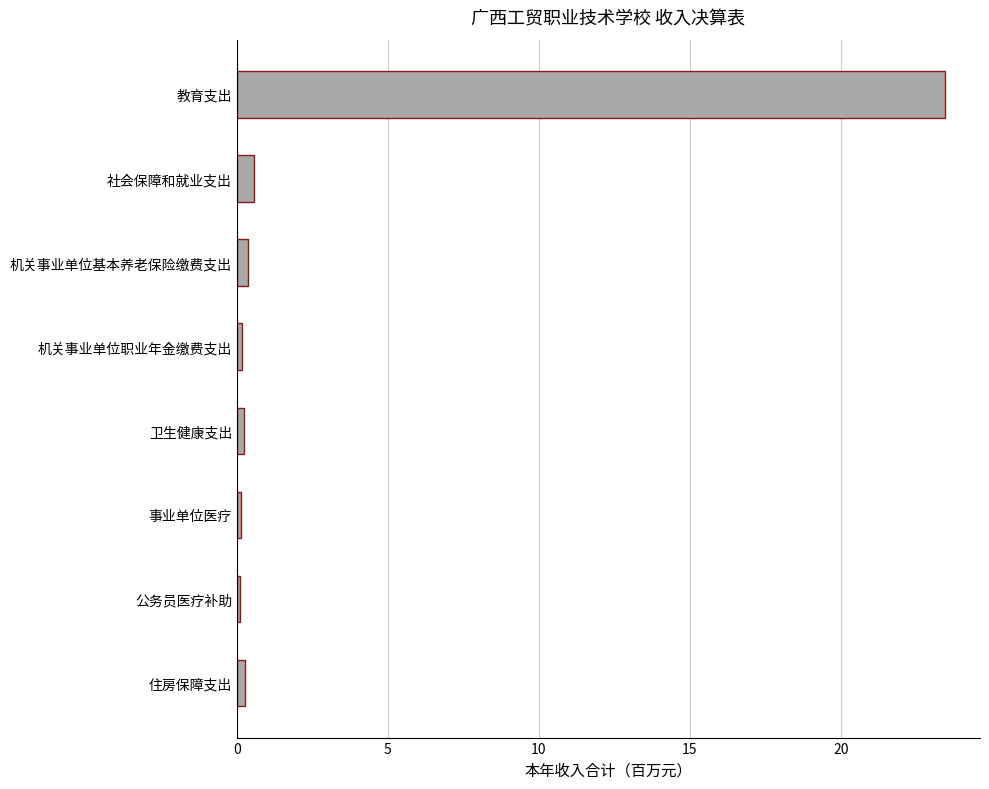

Which has a higher value, 教育支出 or 住房保障支出?

教育支出